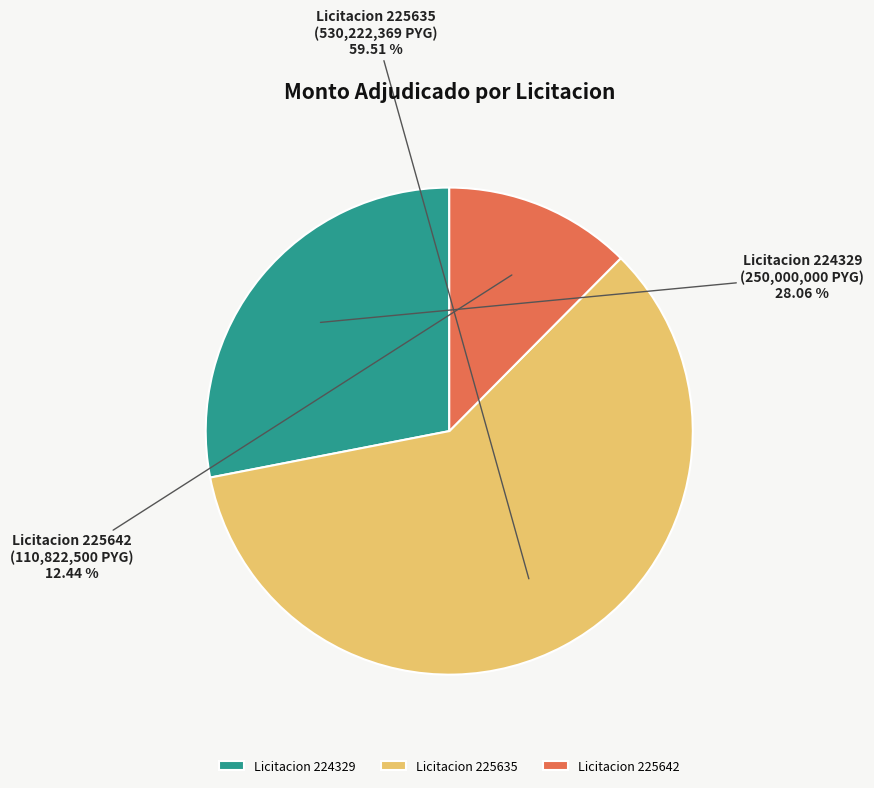

How many segments does this pie chart have?

3